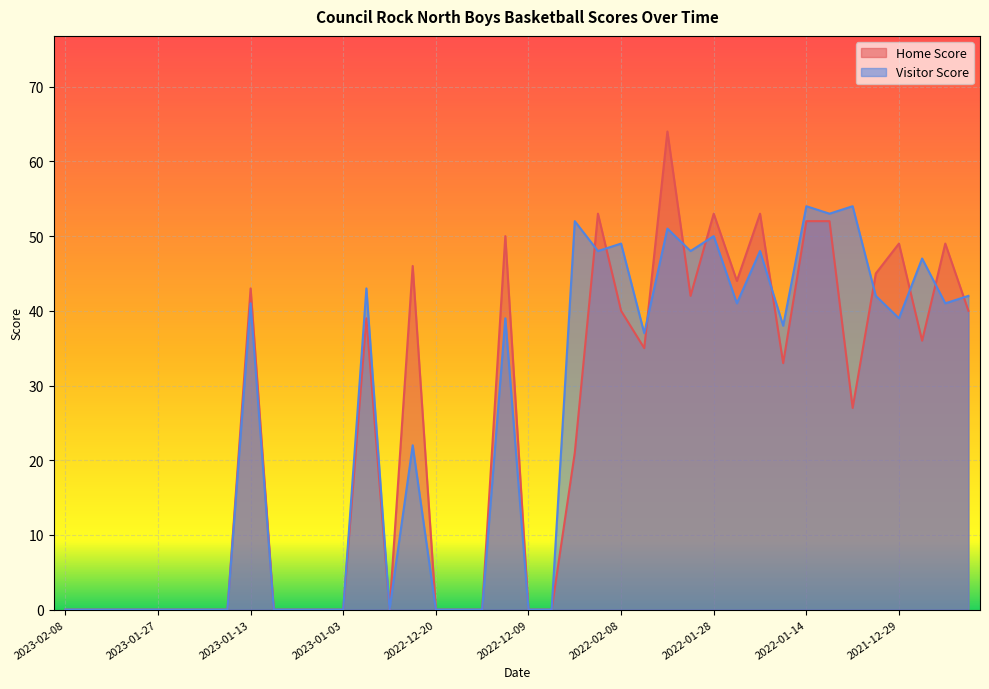

True or false: Visitor Score and Home Score cross at least once.

True